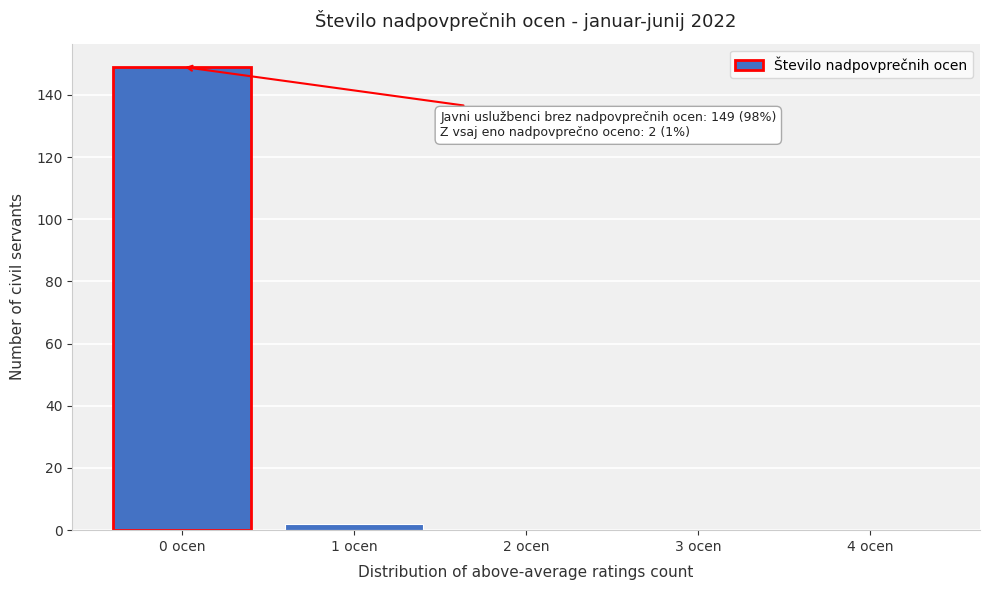

Reading left to right, what are all the values shown in this chart?

0 ocen=149	1 ocen=2	2 ocen=0	3 ocen=0	4 ocen=0